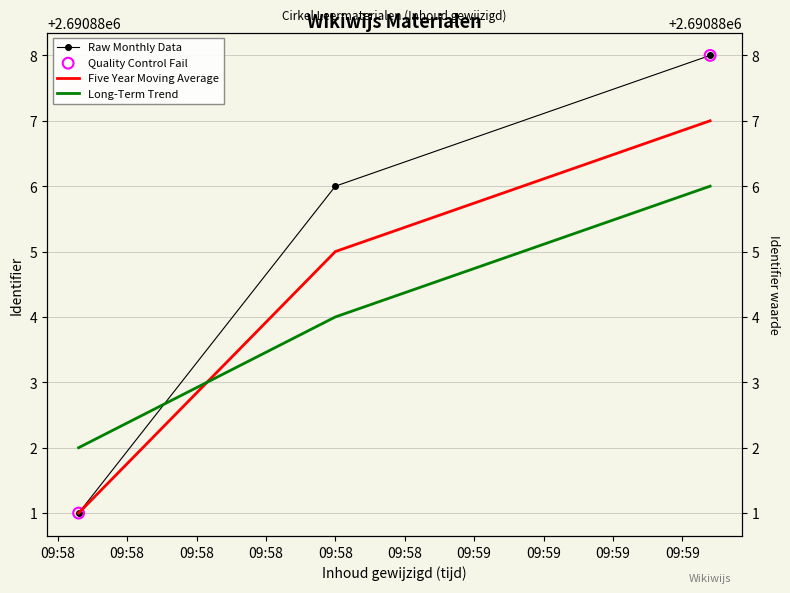

Which series reaches the maximum Y coordinate?

Raw Monthly Data